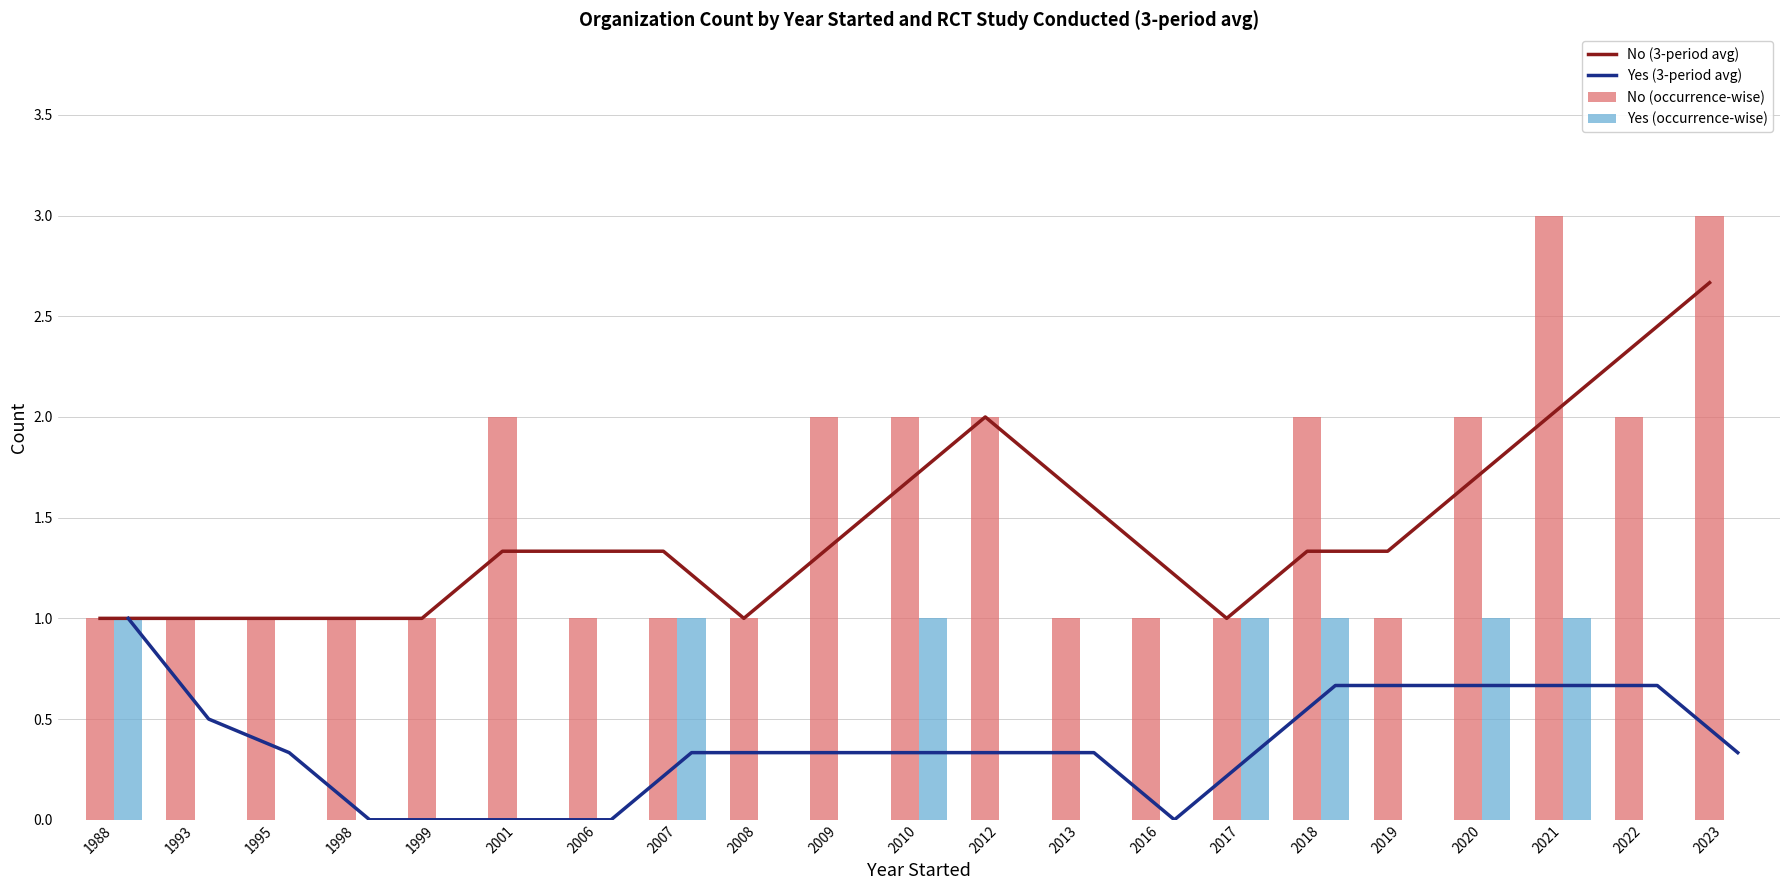

What is the value of the Yes (3-period avg) bar at the 13th from the left?

0.3